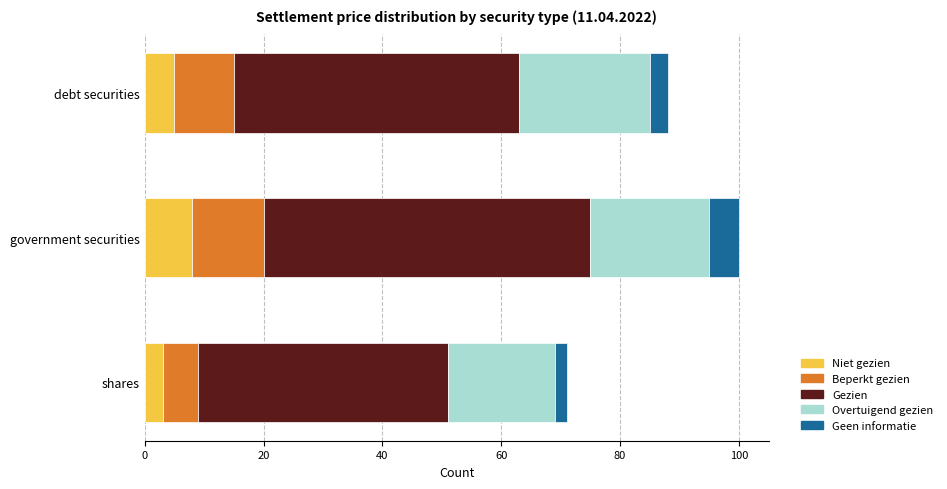

What are all the series names shown in the legend?

Niet gezien, Beperkt gezien, Gezien, Overtuigend gezien, Geen informatie